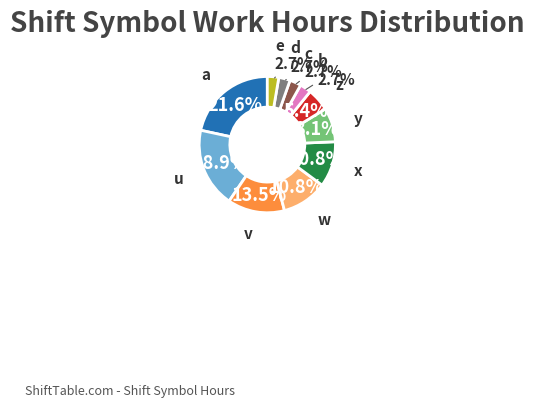

Is there a majority slice in this chart?

No